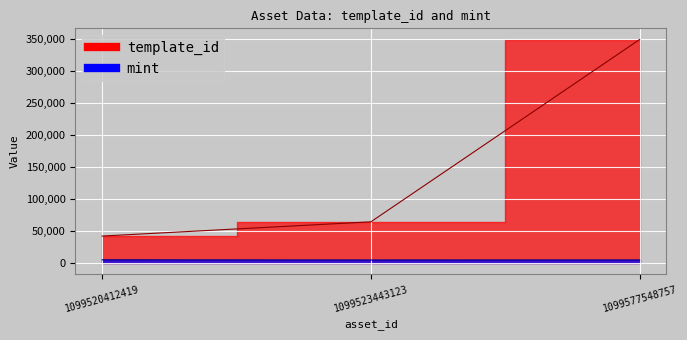

Between 1099523443123 and 1099577548757, which series saw the biggest shift?

template_id